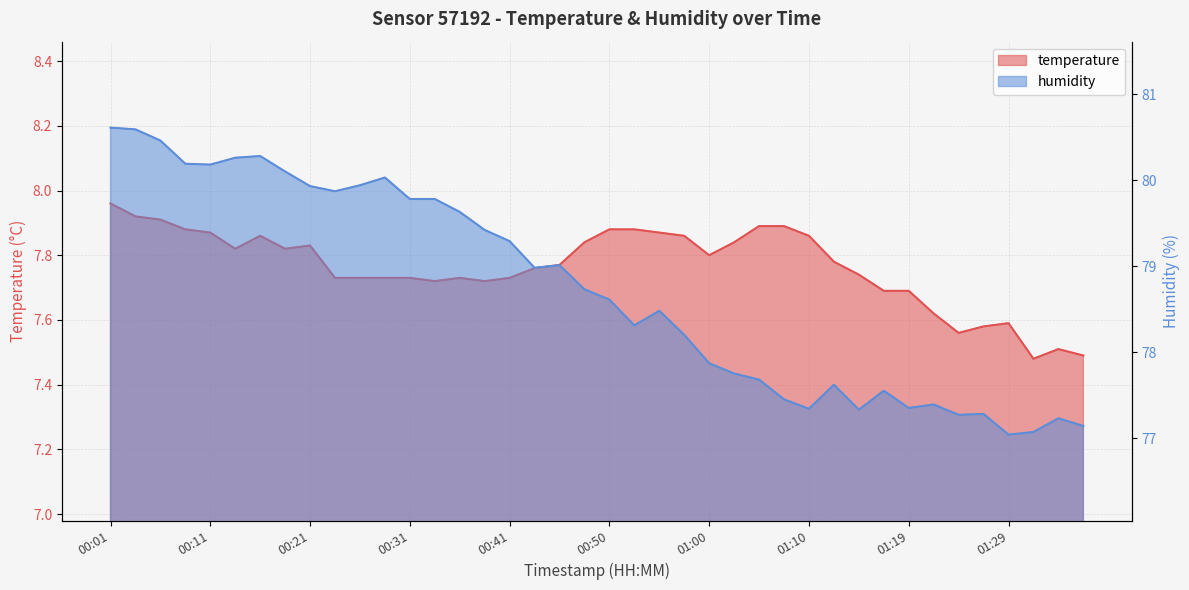

In temperature, how many points are higher than both neighbors (excluding endpoints)?

5